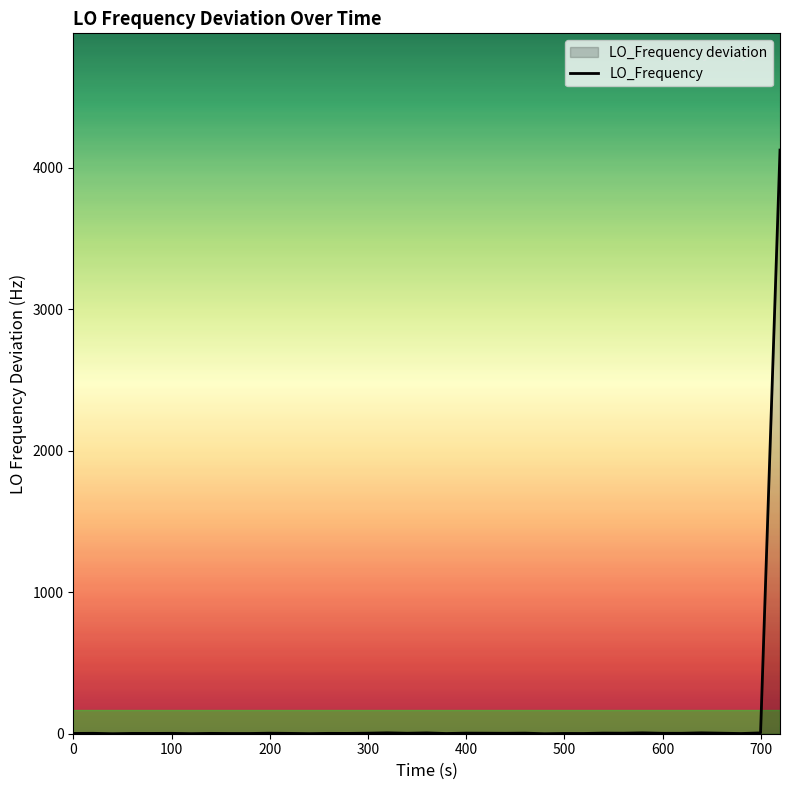

What is the difference between the maximum and minimum values?

4123.2